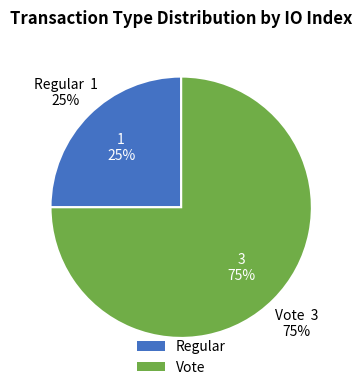

What is the ratio of the value at Regular to the value at Vote?

0.3